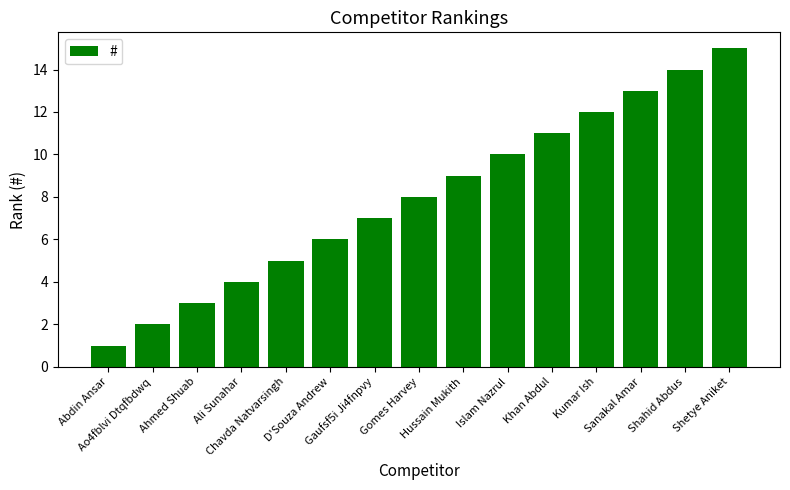

What is the change in value from Ali Sunahar to Kumar Ish?

+8